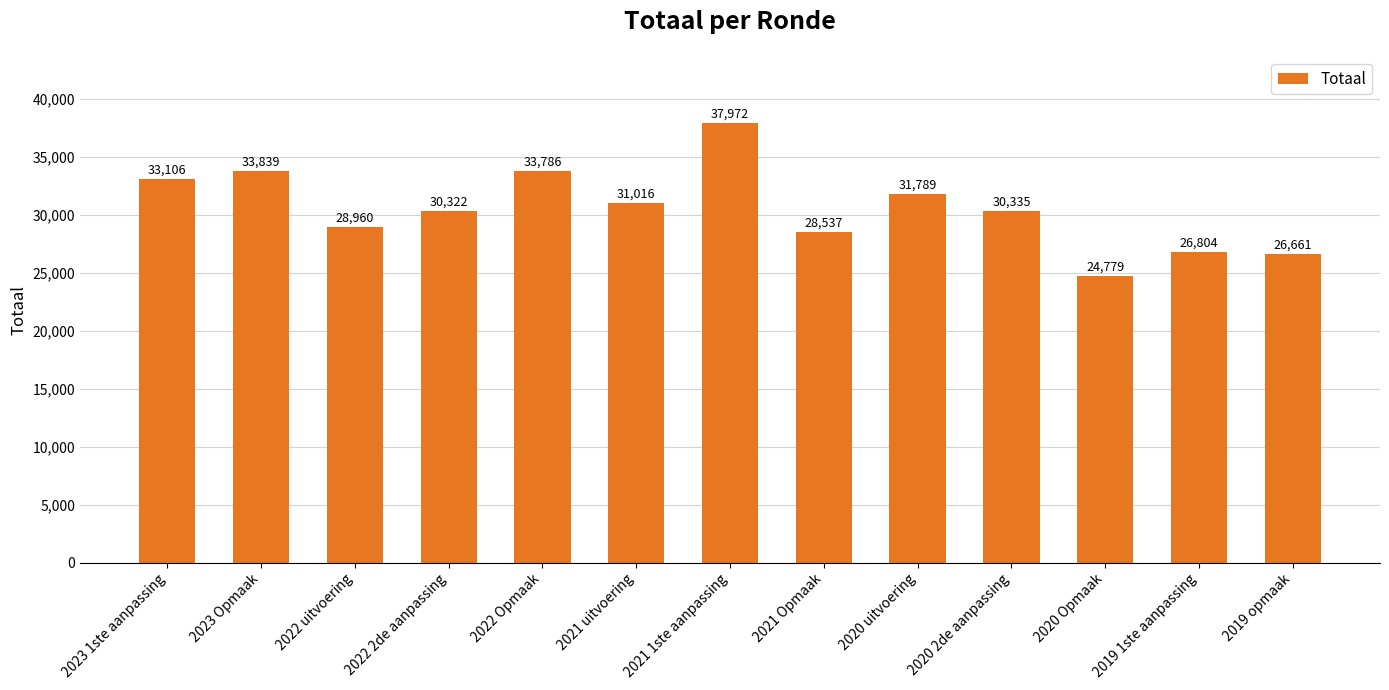

What is the change in value from 2023 1ste aanpassing to 2022 uitvoering?

-4146